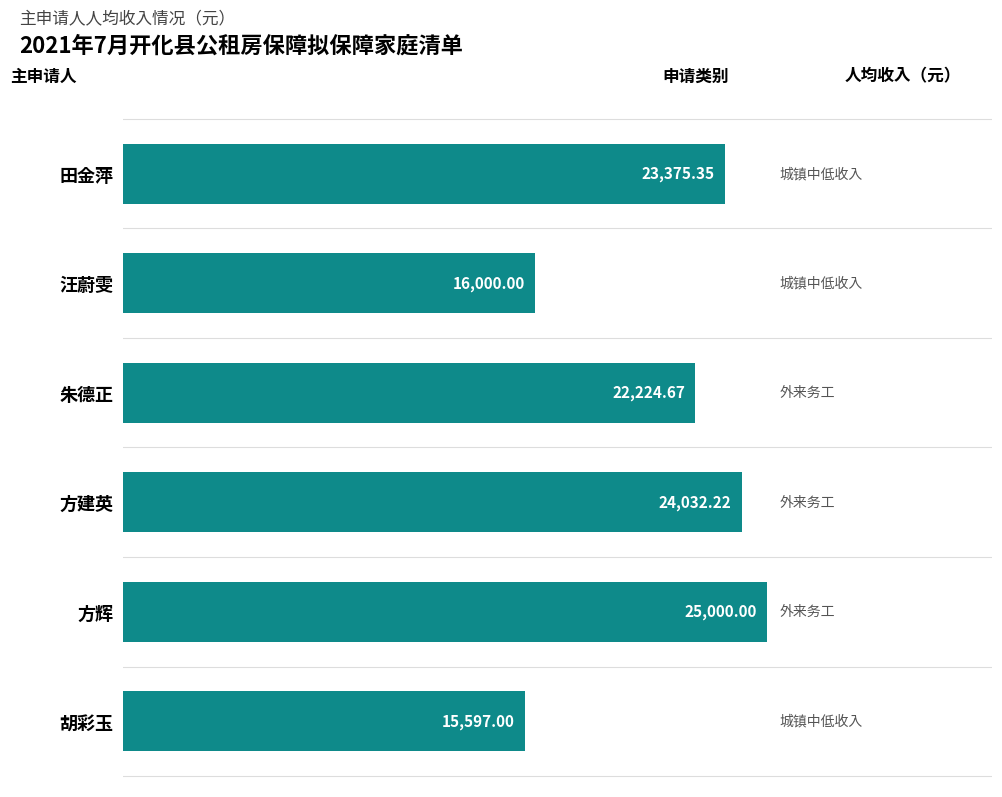

What is the sum of all values?

126229.2